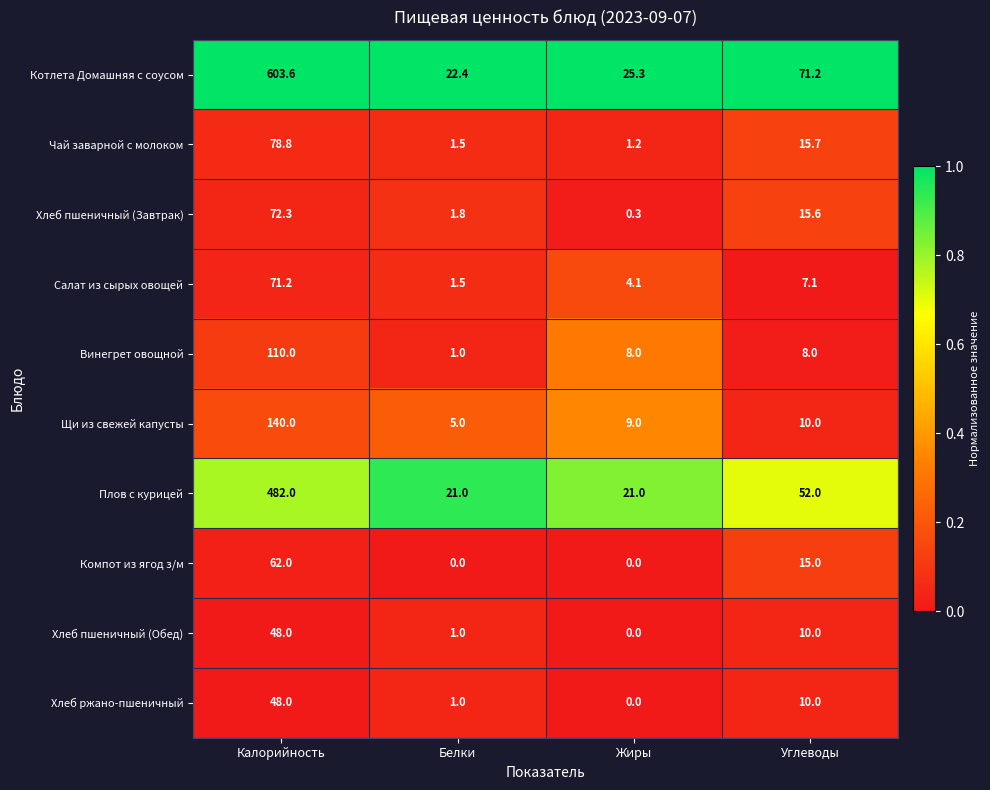

Is it true that Щи из свежей капусты equals 3.9 at Жиры?

False